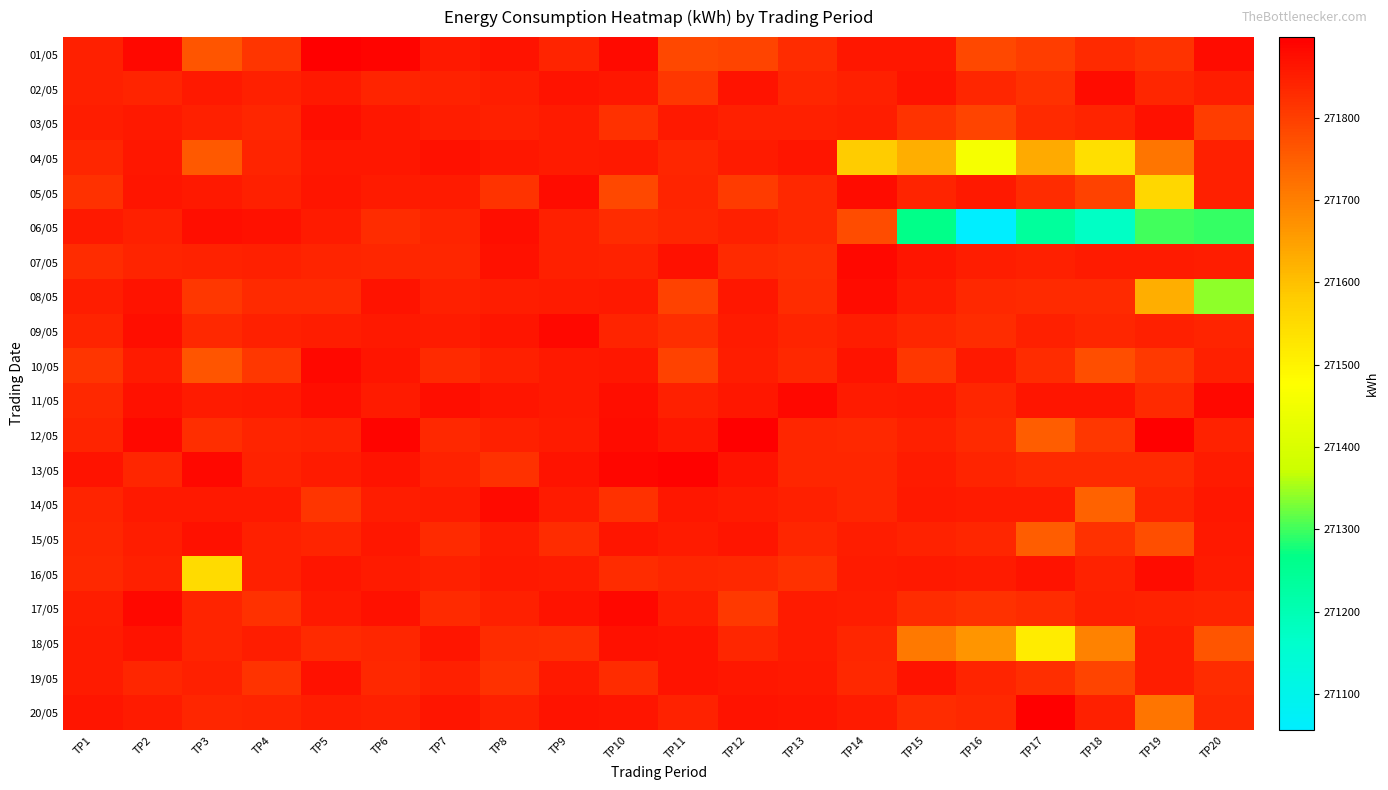

Reading right to left, extract all data points from this chart.

01/05: TP20=271878	TP19=271818	TP18=271832	TP17=271800	TP16=271784	TP15=271860	TP14=271860	TP13=271828	TP12=271792	TP11=271786	TP10=271880	TP9=271842	TP8=271868	TP7=271856	TP6=271890	TP5=271896	TP4=271814	TP3=271764	TP2=271882	TP1=271846
02/05: TP20=271850	TP19=271836	TP18=271878	TP17=271822	TP16=271838	TP15=271866	TP14=271846	TP13=271836	TP12=271866	TP11=271812	TP10=271860	TP9=271866	TP8=271850	TP7=271844	TP6=271842	TP5=271858	TP4=271848	TP3=271856	TP2=271842	TP1=271848
03/05: TP20=271800	TP19=271870	TP18=271840	TP17=271832	TP16=271792	TP15=271816	TP14=271850	TP13=271848	TP12=271846	TP11=271856	TP10=271822	TP9=271852	TP8=271846	TP7=271850	TP6=271860	TP5=271872	TP4=271836	TP3=271846	TP2=271858	TP1=271850
04/05: TP20=271846	TP19=271714	TP18=271542	TP17=271634	TP16=271458	TP15=271628	TP14=271582	TP13=271864	TP12=271854	TP11=271838	TP10=271856	TP9=271854	TP8=271860	TP7=271870	TP6=271860	TP5=271860	TP4=271840	TP3=271758	TP2=271860	TP1=271838
05/05: TP20=271848	TP19=271558	TP18=271796	TP17=271826	TP16=271856	TP15=271842	TP14=271878	TP13=271834	TP12=271804	TP11=271840	TP10=271784	TP9=271876	TP8=271816	TP7=271854	TP6=271854	TP5=271864	TP4=271848	TP3=271856	TP2=271862	TP1=271822
06/05: TP20=271296	TP19=271300	TP18=271174	TP17=271236	TP16=271056	TP15=271266	TP14=271778	TP13=271834	TP12=271846	TP11=271836	TP10=271826	TP9=271846	TP8=271874	TP7=271842	TP6=271828	TP5=271854	TP4=271870	TP3=271872	TP2=271848	TP1=271858
07/05: TP20=271850	TP19=271854	TP18=271854	TP17=271848	TP16=271850	TP15=271864	TP14=271884	TP13=271824	TP12=271832	TP11=271870	TP10=271844	TP9=271848	TP8=271870	TP7=271836	TP6=271838	TP5=271842	TP4=271846	TP3=271844	TP2=271840	TP1=271828
08/05: TP20=271340	TP19=271626	TP18=271832	TP17=271830	TP16=271834	TP15=271852	TP14=271878	TP13=271826	TP12=271860	TP11=271796	TP10=271858	TP9=271852	TP8=271850	TP7=271846	TP6=271868	TP5=271830	TP4=271832	TP3=271812	TP2=271868	TP1=271850
09/05: TP20=271842	TP19=271846	TP18=271838	TP17=271846	TP16=271828	TP15=271836	TP14=271850	TP13=271840	TP12=271852	TP11=271824	TP10=271842	TP9=271884	TP8=271864	TP7=271852	TP6=271858	TP5=271850	TP4=271848	TP3=271834	TP2=271874	TP1=271842
10/05: TP20=271848	TP19=271808	TP18=271774	TP17=271826	TP16=271858	TP15=271810	TP14=271866	TP13=271834	TP12=271850	TP11=271796	TP10=271860	TP9=271858	TP8=271848	TP7=271832	TP6=271864	TP5=271884	TP4=271810	TP3=271766	TP2=271854	TP1=271814
11/05: TP20=271882	TP19=271832	TP18=271862	TP17=271862	TP16=271838	TP15=271858	TP14=271854	TP13=271882	TP12=271860	TP11=271846	TP10=271874	TP9=271858	TP8=271862	TP7=271874	TP6=271852	TP5=271874	TP4=271856	TP3=271852	TP2=271870	TP1=271834
12/05: TP20=271844	TP19=271898	TP18=271810	TP17=271750	TP16=271832	TP15=271848	TP14=271834	TP13=271838	TP12=271898	TP11=271860	TP10=271876	TP9=271852	TP8=271848	TP7=271834	TP6=271890	TP5=271844	TP4=271840	TP3=271824	TP2=271882	TP1=271842
13/05: TP20=271852	TP19=271830	TP18=271832	TP17=271832	TP16=271840	TP15=271852	TP14=271836	TP13=271836	TP12=271866	TP11=271892	TP10=271886	TP9=271866	TP8=271820	TP7=271844	TP6=271866	TP5=271852	TP4=271844	TP3=271884	TP2=271836	TP1=271868
14/05: TP20=271860	TP19=271842	TP18=271744	TP17=271852	TP16=271852	TP15=271856	TP14=271836	TP13=271846	TP12=271852	TP11=271860	TP10=271822	TP9=271854	TP8=271880	TP7=271852	TP6=271850	TP5=271814	TP4=271858	TP3=271858	TP2=271858	TP1=271840
15/05: TP20=271856	TP19=271774	TP18=271822	TP17=271752	TP16=271836	TP15=271844	TP14=271850	TP13=271836	TP12=271864	TP11=271852	TP10=271864	TP9=271828	TP8=271852	TP7=271832	TP6=271860	TP5=271840	TP4=271846	TP3=271870	TP2=271850	TP1=271838
16/05: TP20=271852	TP19=271878	TP18=271844	TP17=271868	TP16=271854	TP15=271856	TP14=271854	TP13=271820	TP12=271834	TP11=271838	TP10=271826	TP9=271852	TP8=271856	TP7=271846	TP6=271854	TP5=271862	TP4=271848	TP3=271550	TP2=271848	TP1=271834
17/05: TP20=271842	TP19=271844	TP18=271846	TP17=271828	TP16=271822	TP15=271828	TP14=271850	TP13=271852	TP12=271808	TP11=271850	TP10=271884	TP9=271868	TP8=271846	TP7=271832	TP6=271870	TP5=271858	TP4=271822	TP3=271842	TP2=271882	TP1=271850
18/05: TP20=271766	TP19=271850	TP18=271696	TP17=271516	TP16=271666	TP15=271710	TP14=271838	TP13=271854	TP12=271838	TP11=271866	TP10=271870	TP9=271824	TP8=271826	TP7=271864	TP6=271838	TP5=271832	TP4=271850	TP3=271842	TP2=271868	TP1=271852
19/05: TP20=271828	TP19=271850	TP18=271790	TP17=271824	TP16=271842	TP15=271868	TP14=271834	TP13=271858	TP12=271860	TP11=271868	TP10=271828	TP9=271856	TP8=271822	TP7=271846	TP6=271834	TP5=271870	TP4=271818	TP3=271846	TP2=271838	TP1=271854
20/05: TP20=271834	TP19=271716	TP18=271848	TP17=271896	TP16=271834	TP15=271828	TP14=271854	TP13=271862	TP12=271866	TP11=271844	TP10=271862	TP9=271866	TP8=271848	TP7=271862	TP6=271848	TP5=271850	TP4=271840	TP3=271838	TP2=271852	TP1=271862